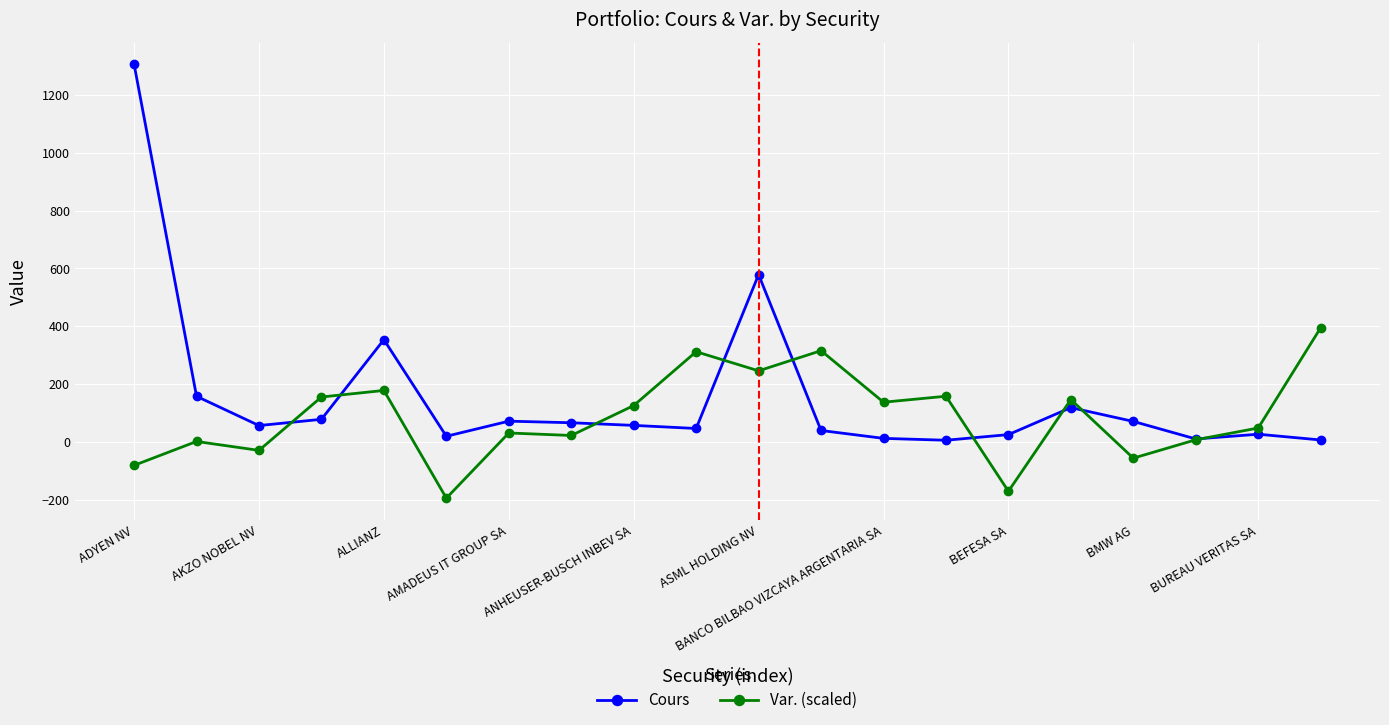

What are all the series names shown in the legend?

Cours, Var. (scaled)